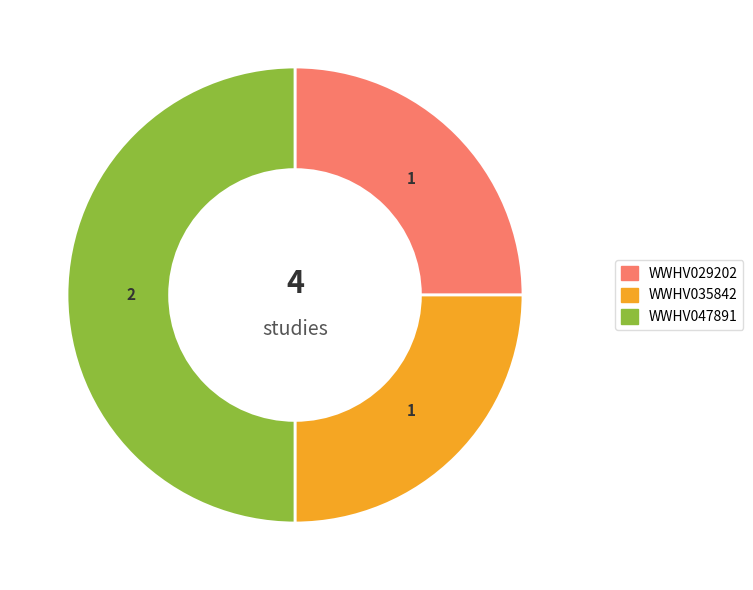

Count the number of slices in the pie.

3